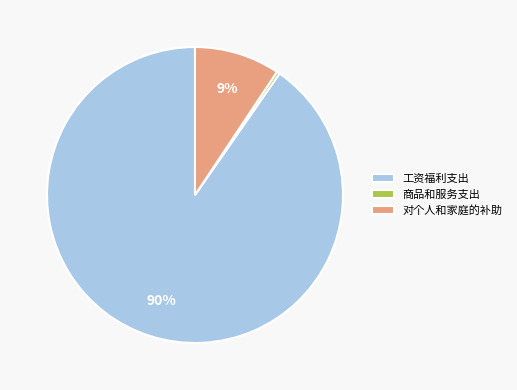

Which has a higher value, 商品和服务支出 or 工资福利支出?

工资福利支出